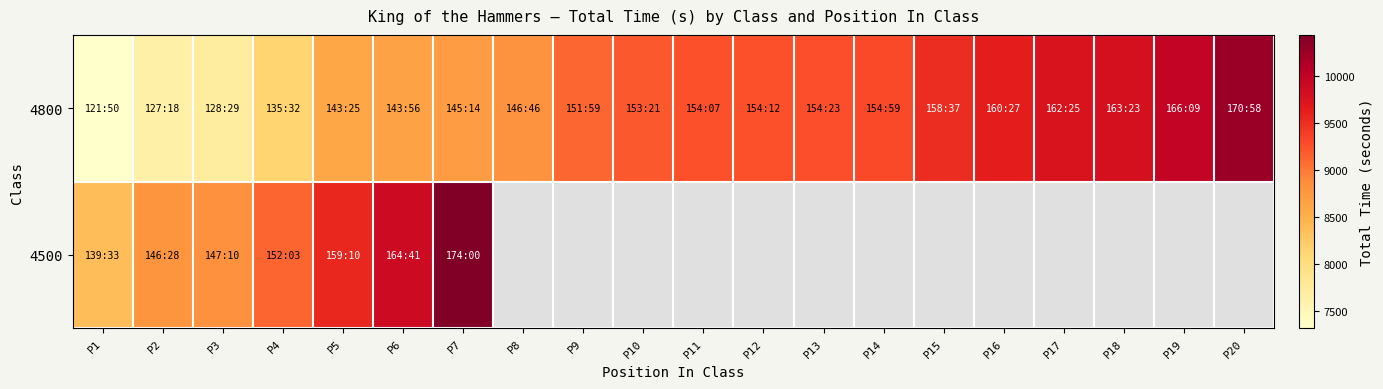

How many categories are shown in the chart?

20